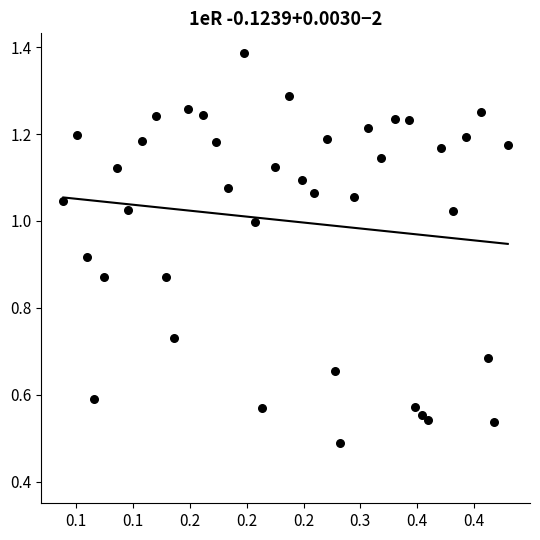

What is the range of X values (max minus min)?

0.4